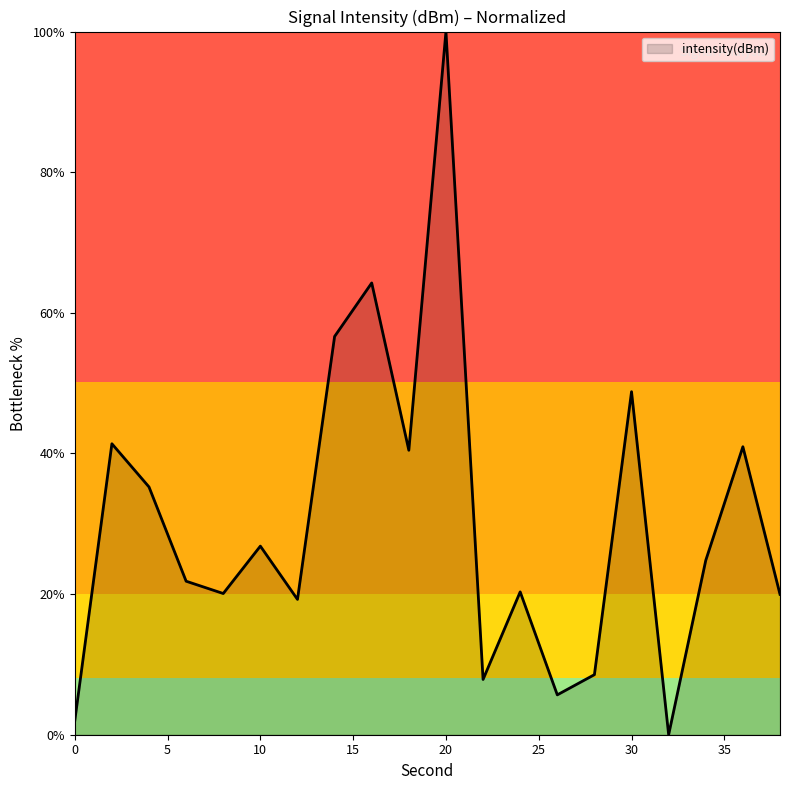

What is the maximum value shown in the chart?

100.0